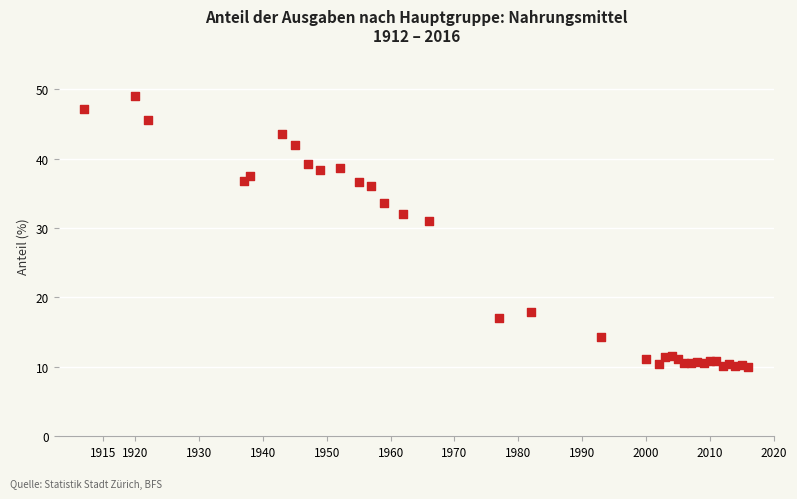

What Y value in the scatter plot is closest to 29?

31.0